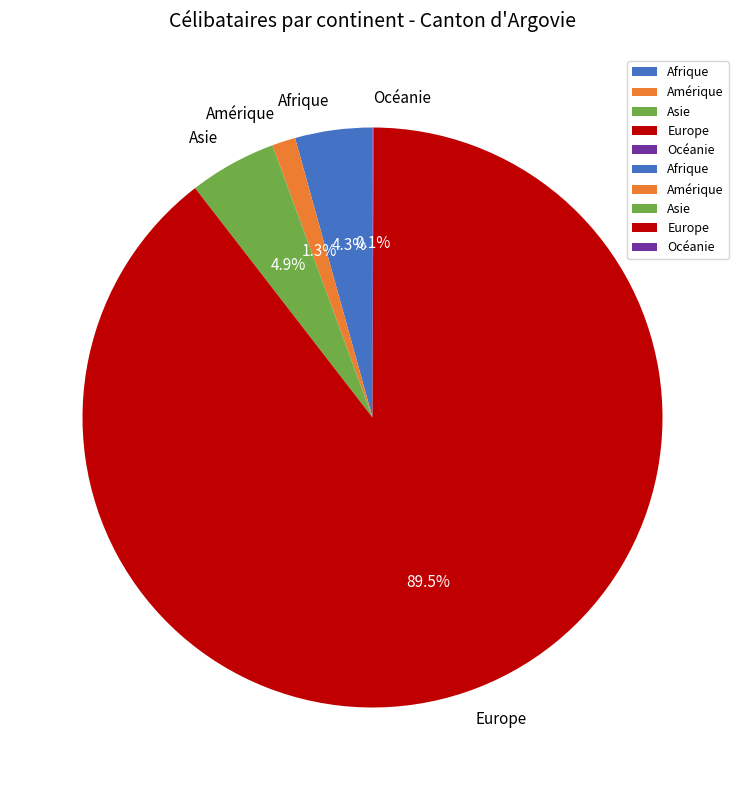

Which slice is the largest?

Europe